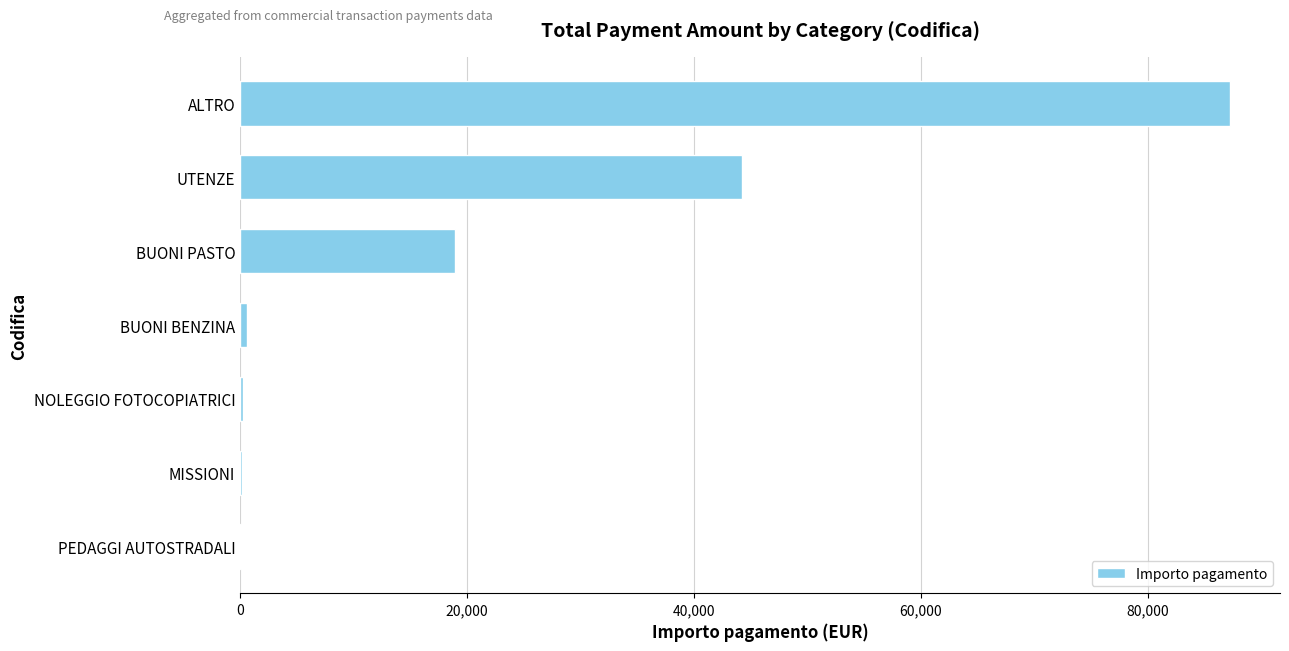

What is the greatest value displayed?

87280.7